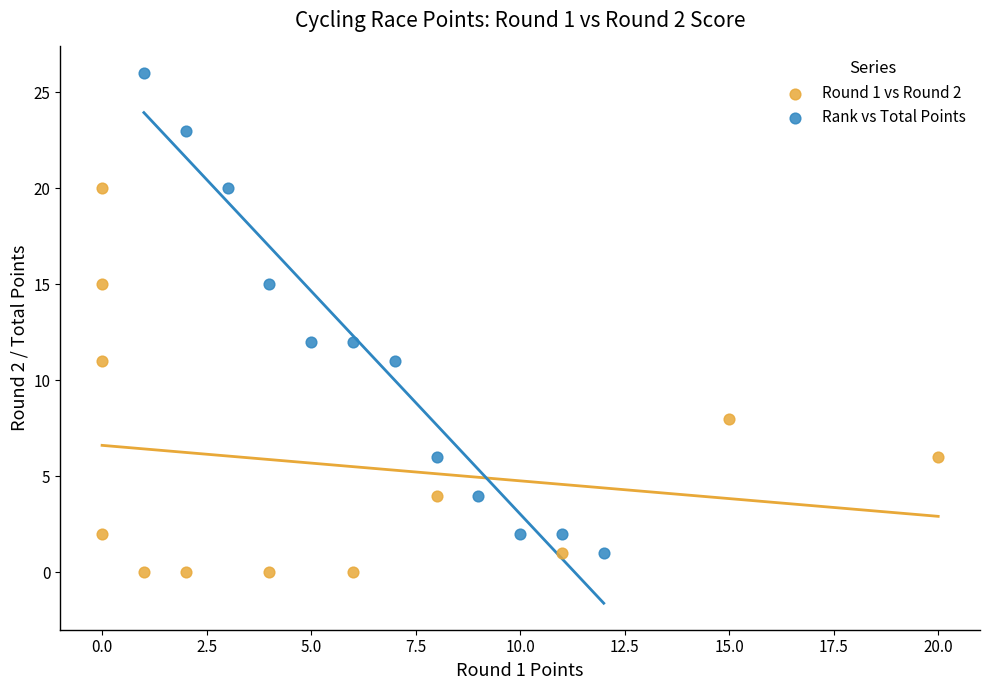

Which series contains the highest Y value?

Rank vs Total Points